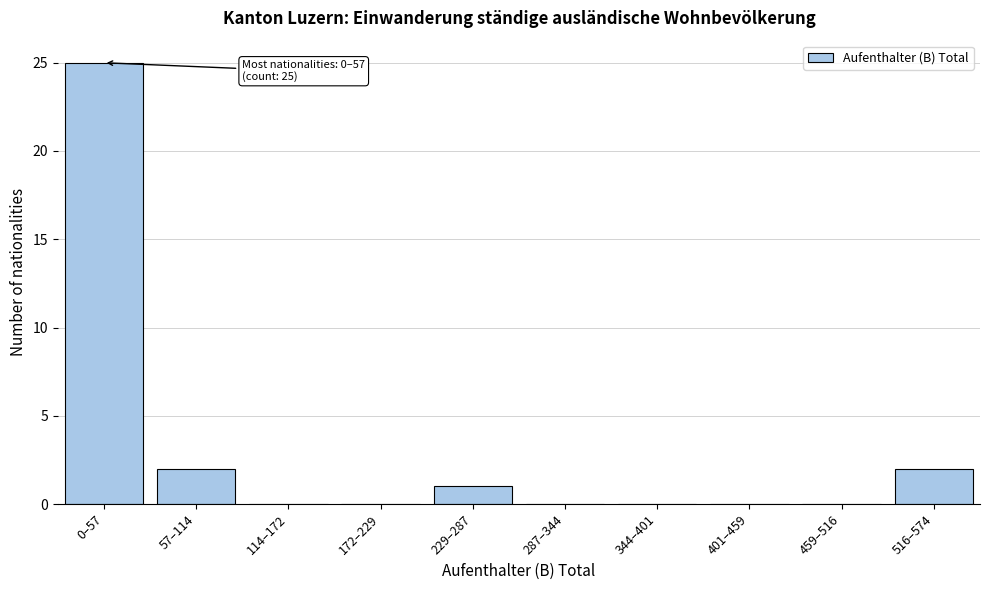

Reading left to right, transcribe all the data shown in this chart.

0–57=25	57–114=2	114–172=0	172–229=0	229–287=1	287–344=0	344–401=0	401–459=0	459–516=0	516–574=2